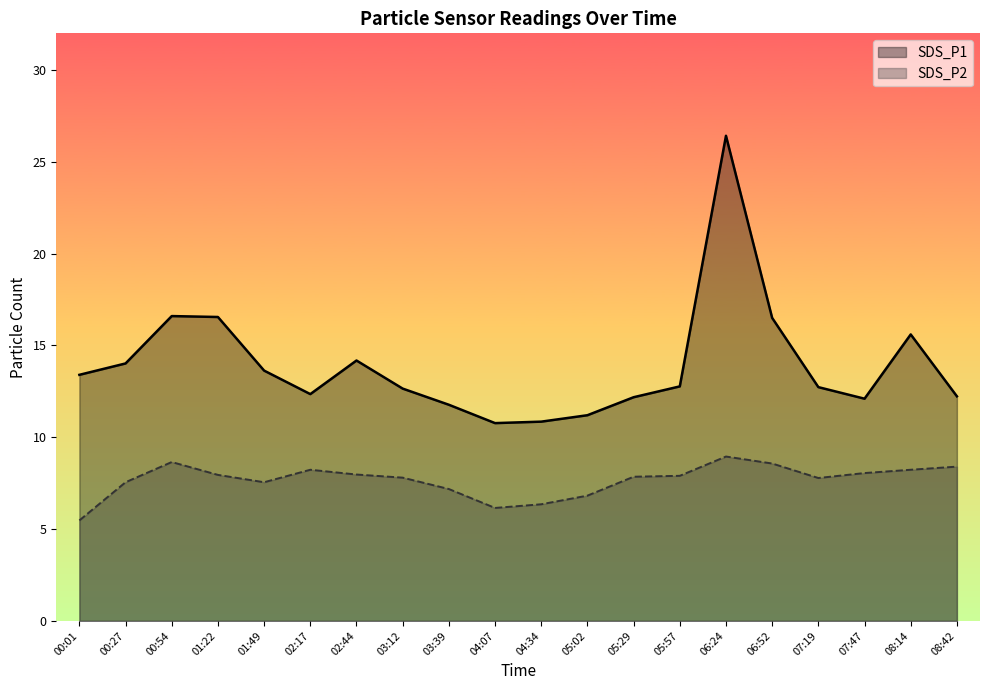

What is the label of the 8th point from the right?

05:29